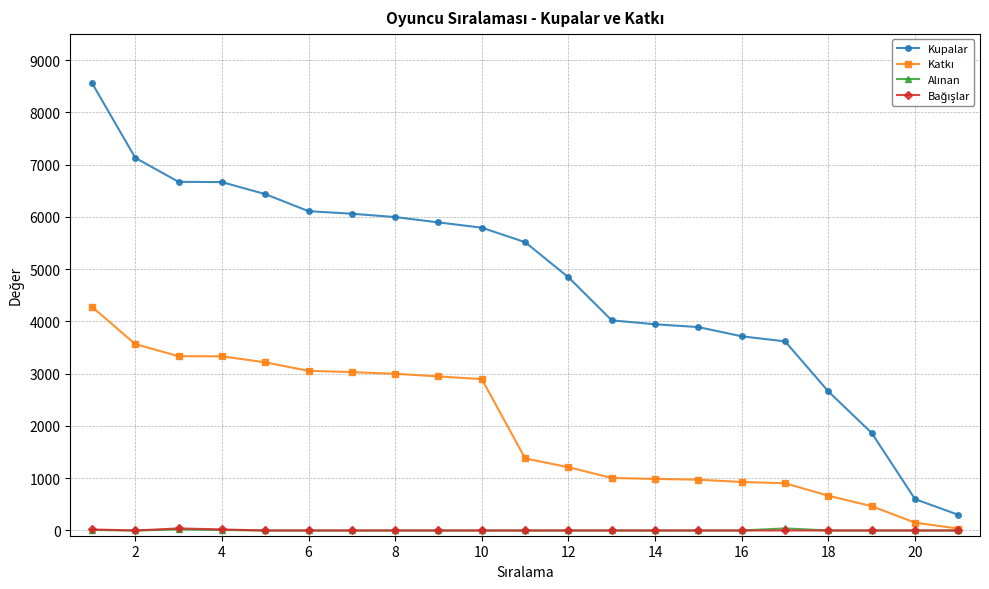

Is this an area chart (filled region under the line)?

No